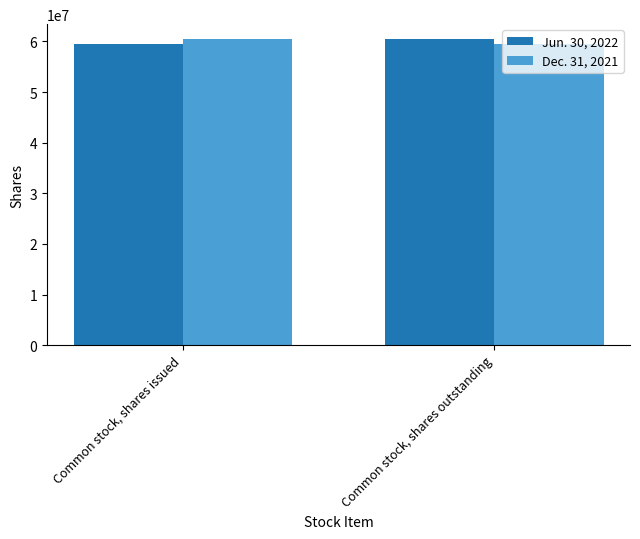

Count the number of categories in the chart.

2